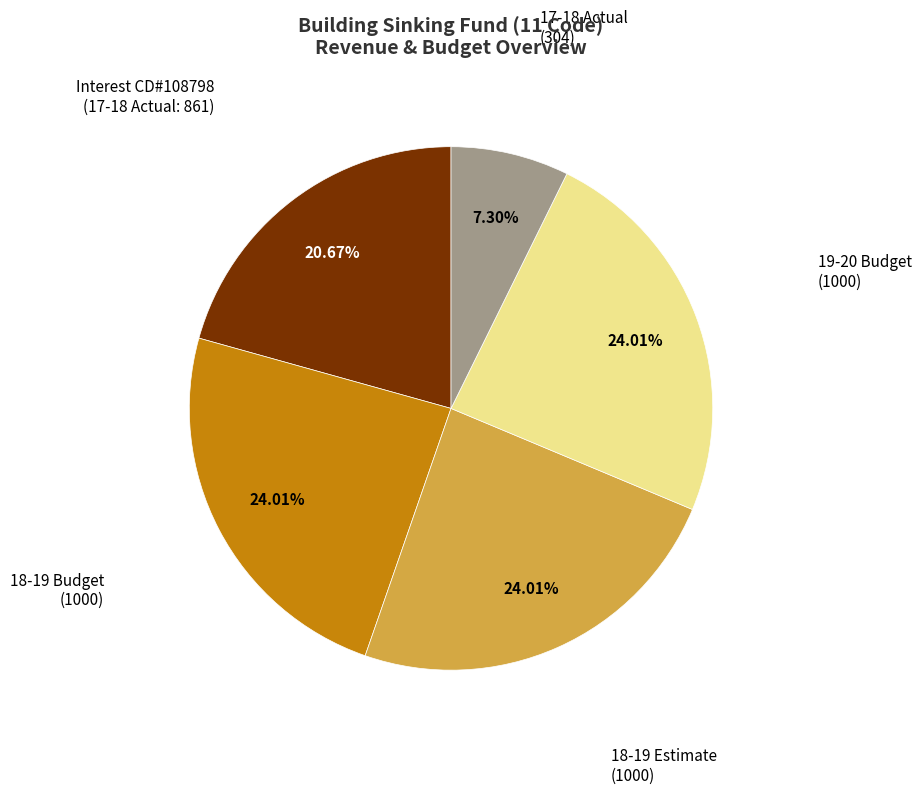

Approximately how many times larger is the value at 18-19 Budget (1000) compared to 19-20 Budget (1000)?

1.0